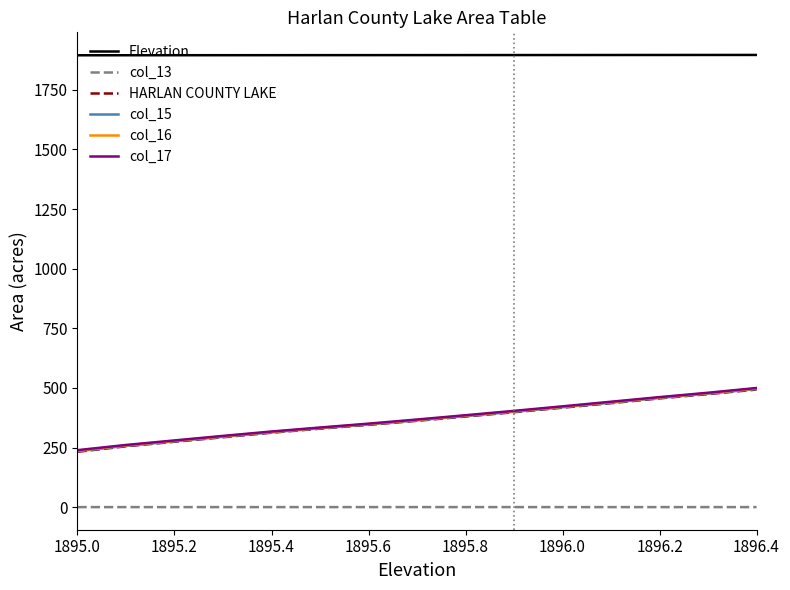

Does the chart display data point markers on the line(s)?

No